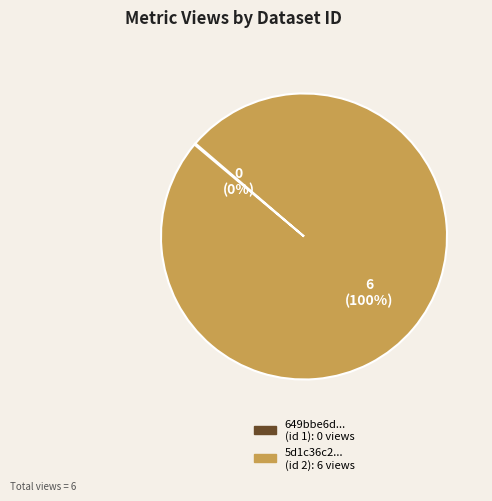

To the nearest percent, what is the difference between the largest and smallest slice percentages?

100%